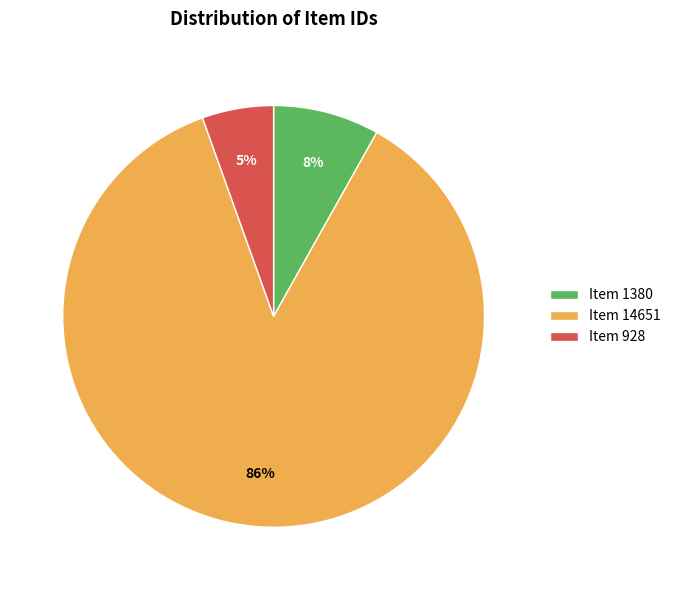

To the nearest percent, what portion does Item 1380 represent?

8%